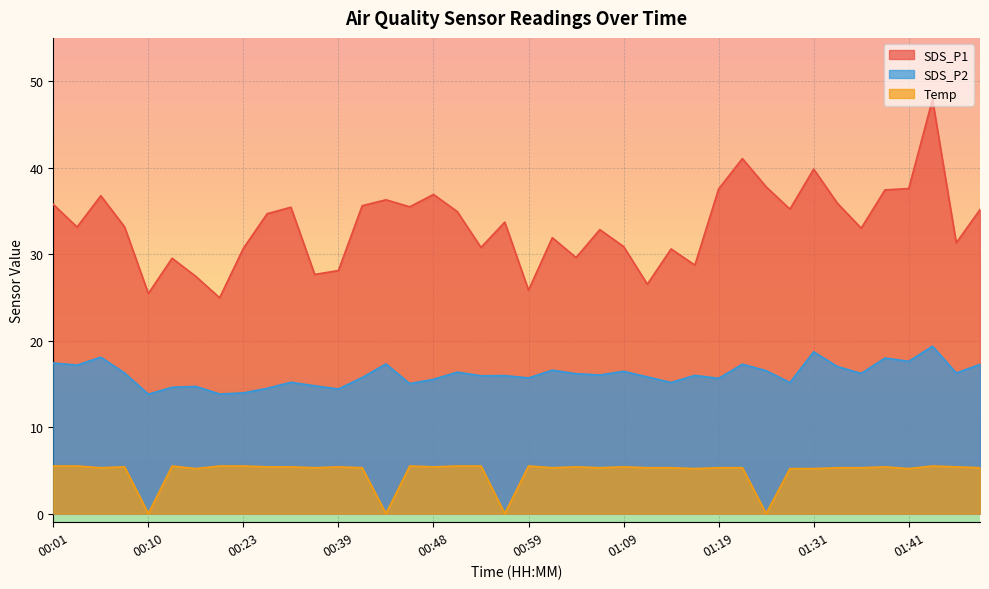

How many values in the SDS_P2 series exceed 16?

20